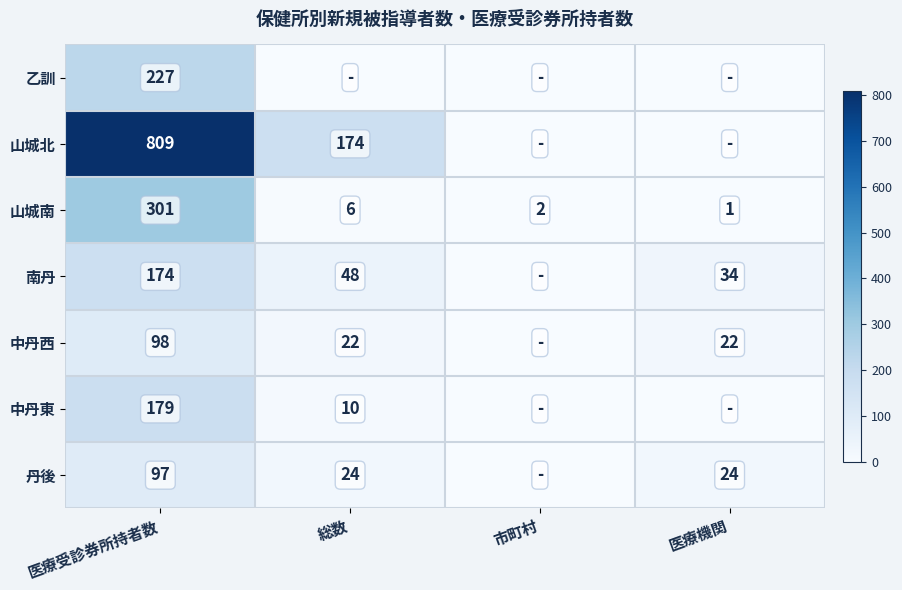

At how many categories does at least one series exceed 523?

1